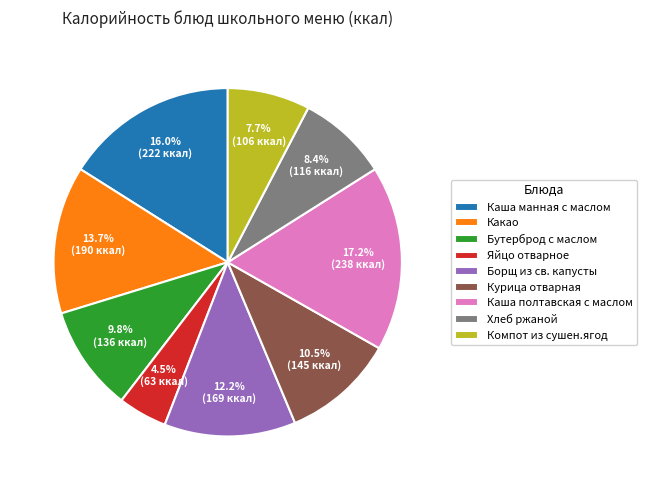

Count the number of slices in the pie.

9